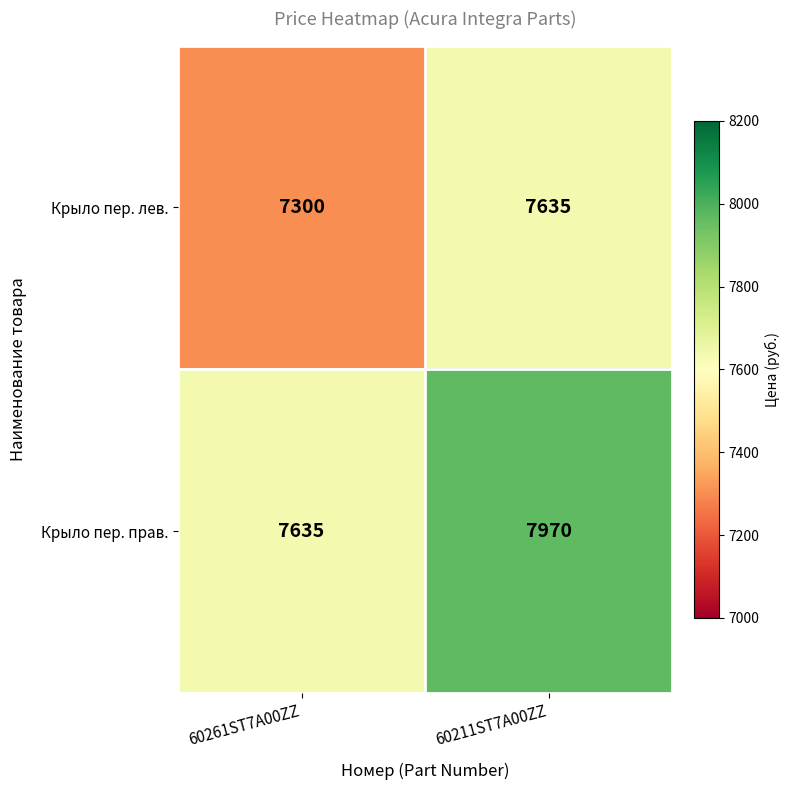

What is the sum of the Крыло пер. лев. values at 60261ST7A00ZZ and 60211ST7A00ZZ?

14935